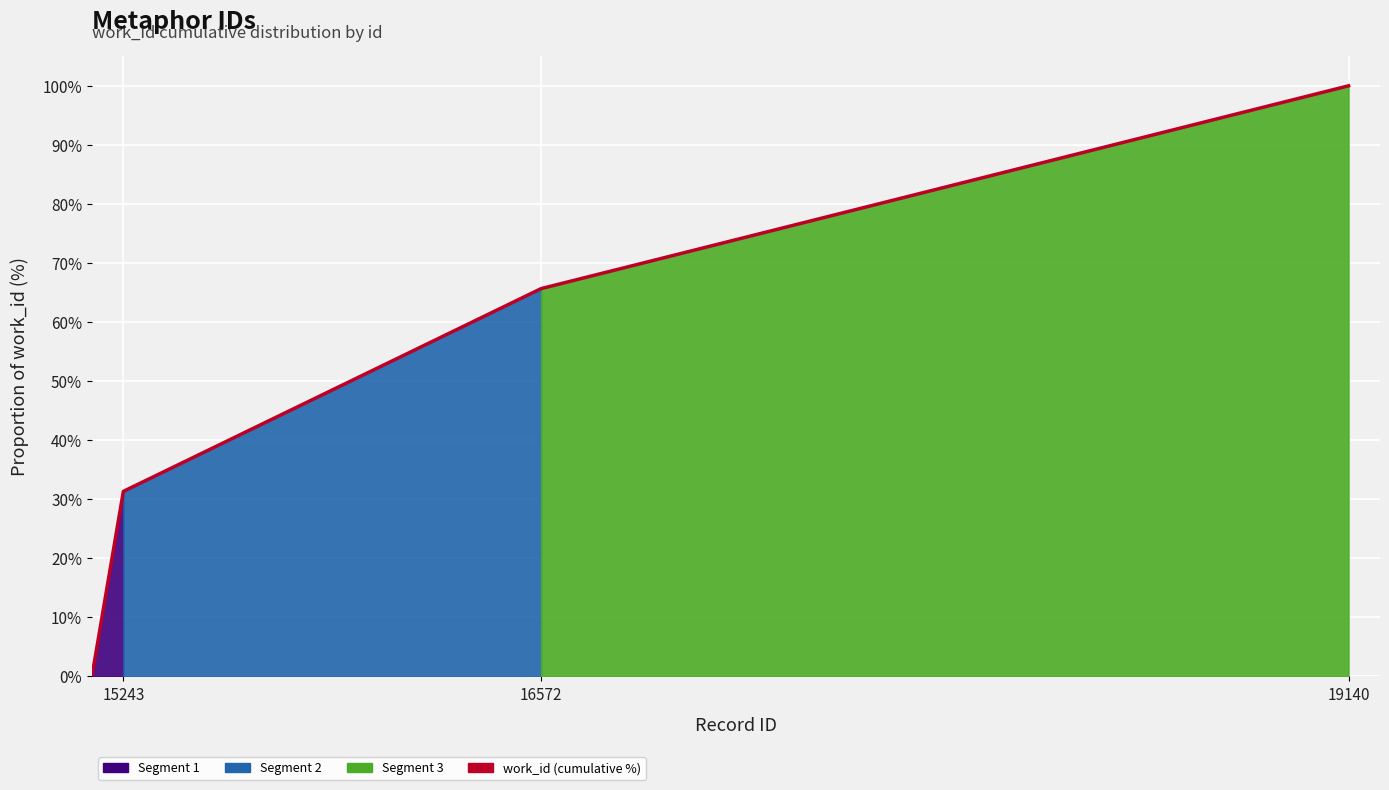

Reading left to right, list all the values displayed in this chart.

0.0	31.3	65.7	100.0